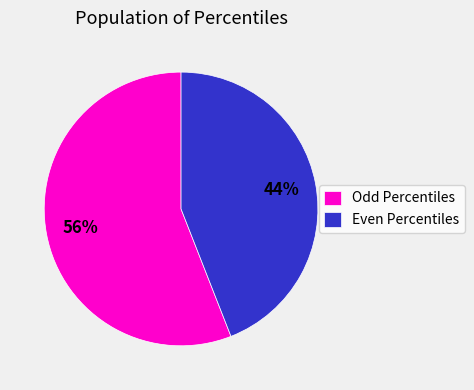

Is the sum of Even Percentiles and Odd Percentiles greater than half?

Yes